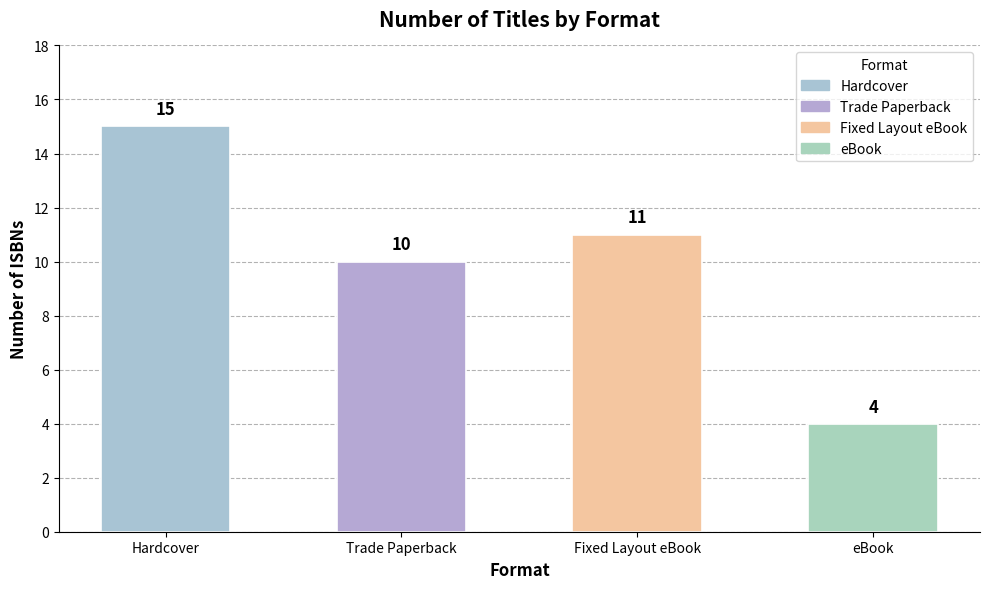

How many categories are shown in the chart?

4